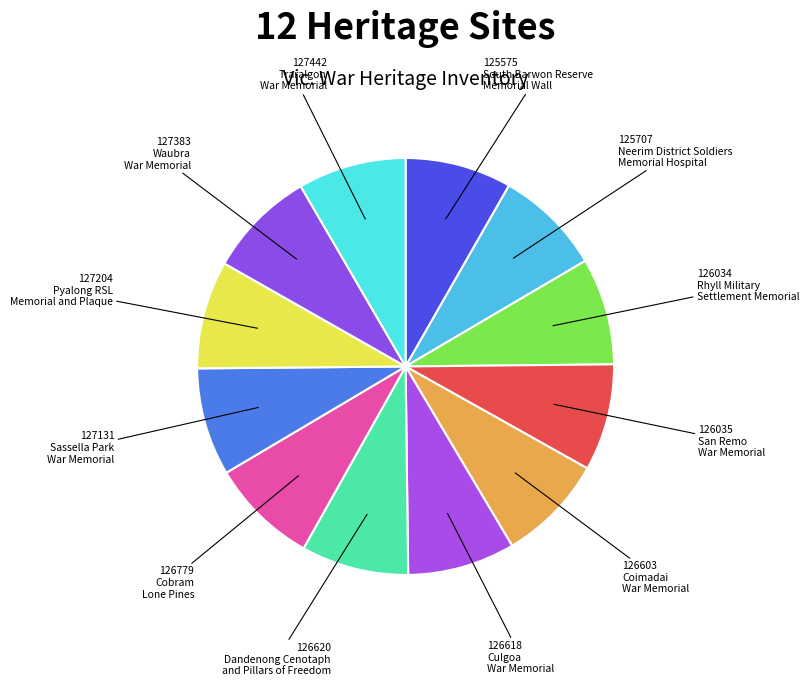

How many slices are in this pie chart?

12